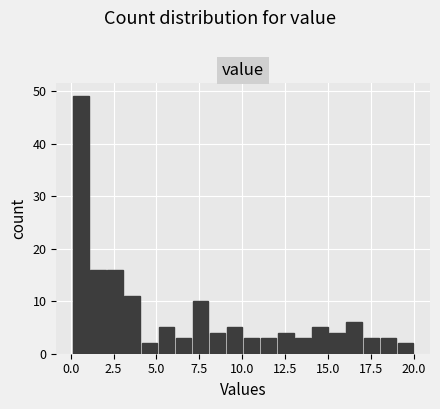

Around what value on the x-axis is the tallest bar? Give the approximate position of its centre, as read against the axis.

0.5